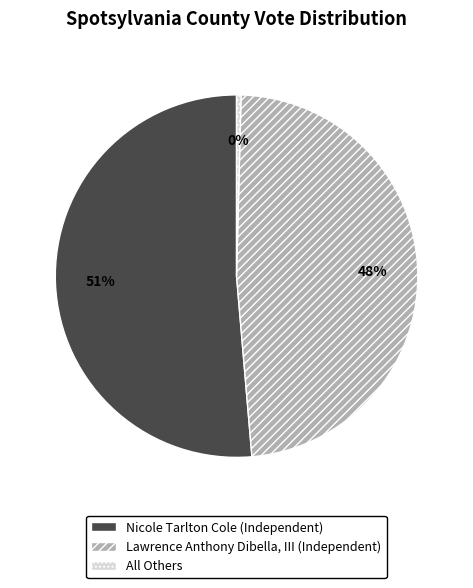

Does Nicole Tarlton Cole (Independent) represent more than half of the total?

Yes